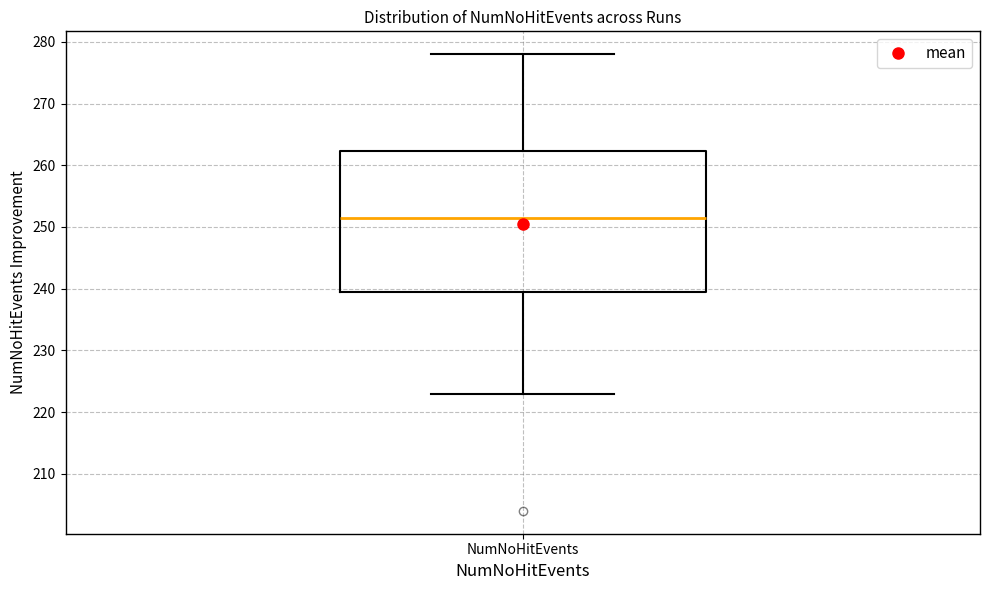

Read this box plot against the y-axis: the position of the median line, the range covered by the box, and the ends of both whiskers. The values are not printed on the chart, so give them approximately, as read against the axis.

median 252, box 240 to 262, whiskers 223 to 278